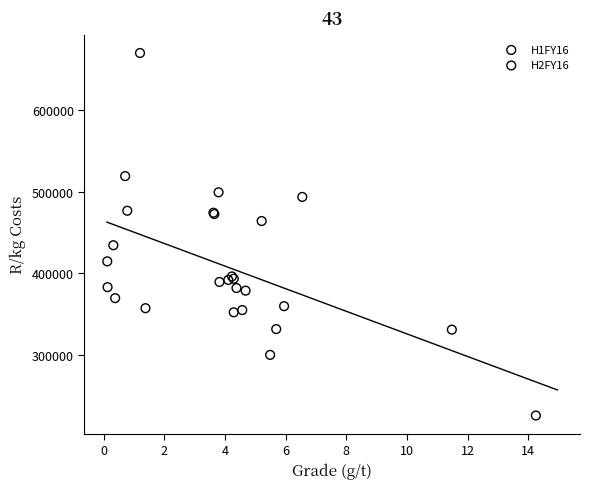

Which series reaches the maximum Y coordinate?

H1FY16